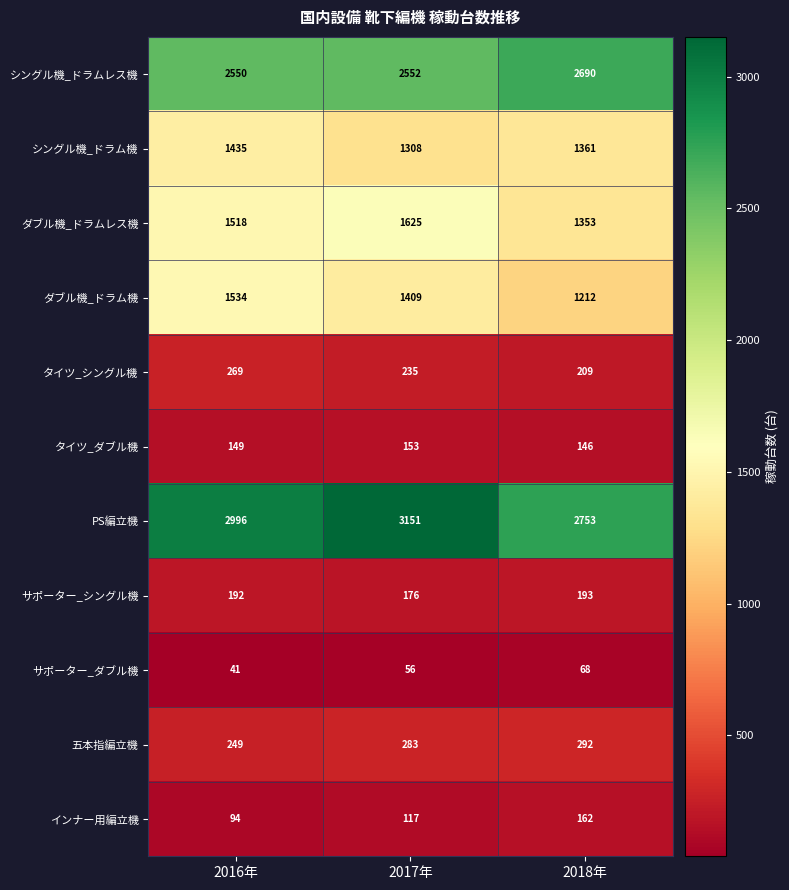

What is the sum of all 五本指編立機 values?

824